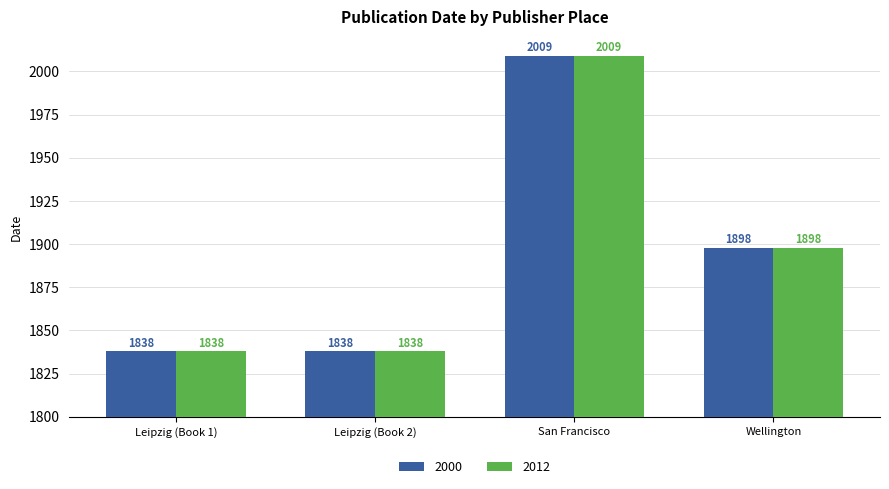

How many series are shown in this chart?

2